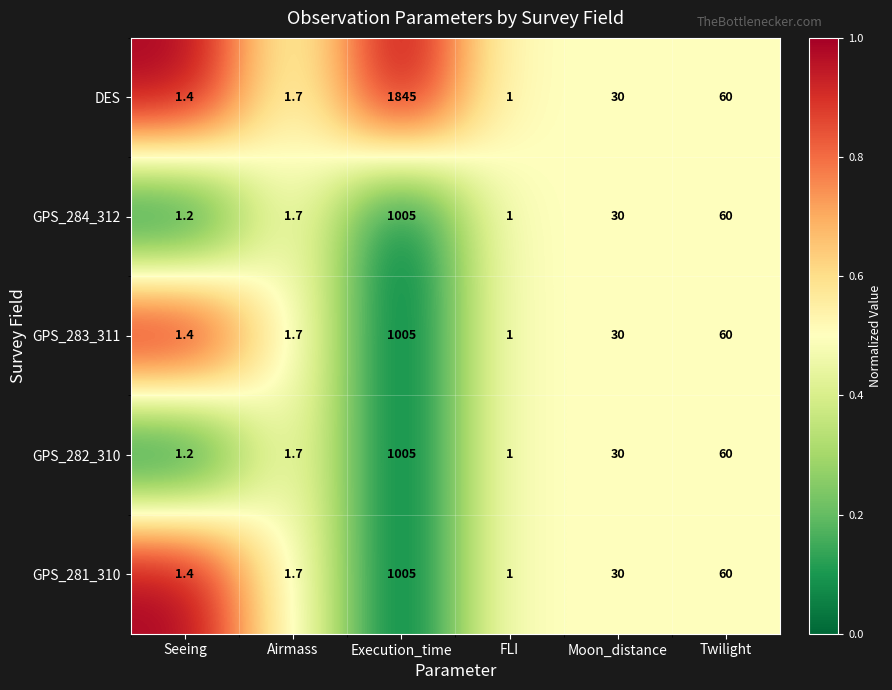

List the labels in order of GPS_284_312 value, largest first.

Execution_time, Twilight, Moon_distance, Airmass, Seeing, FLI